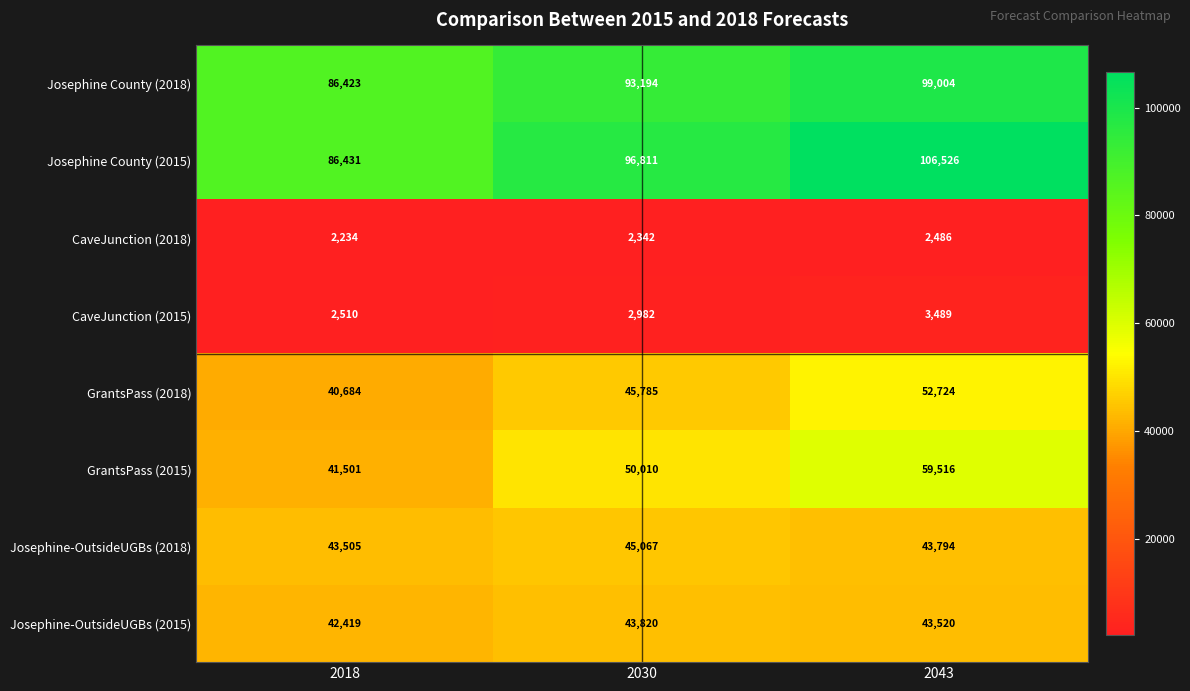

Between 2018 and 2030, which series saw the biggest shift?

Josephine County (2015)